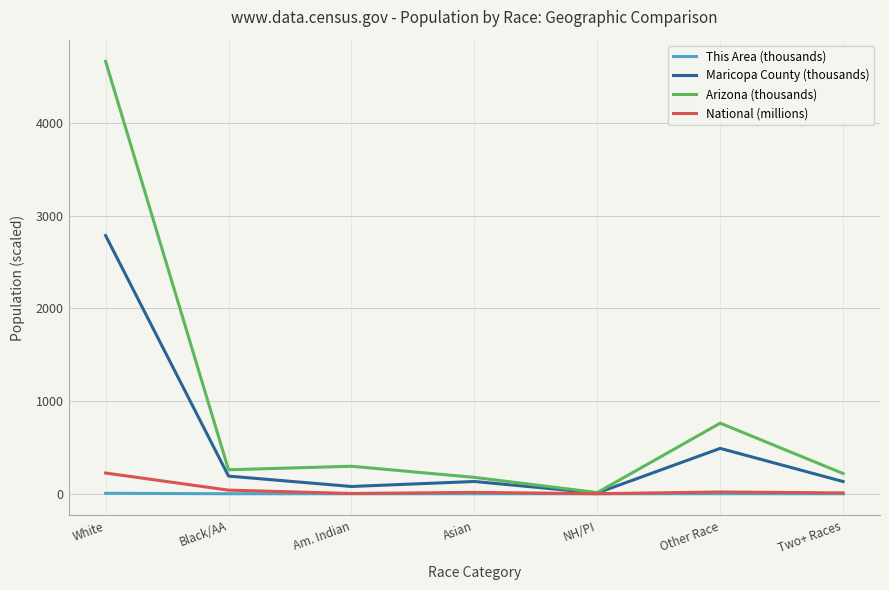

What is the total value across all series at Am. Indian?

377.8